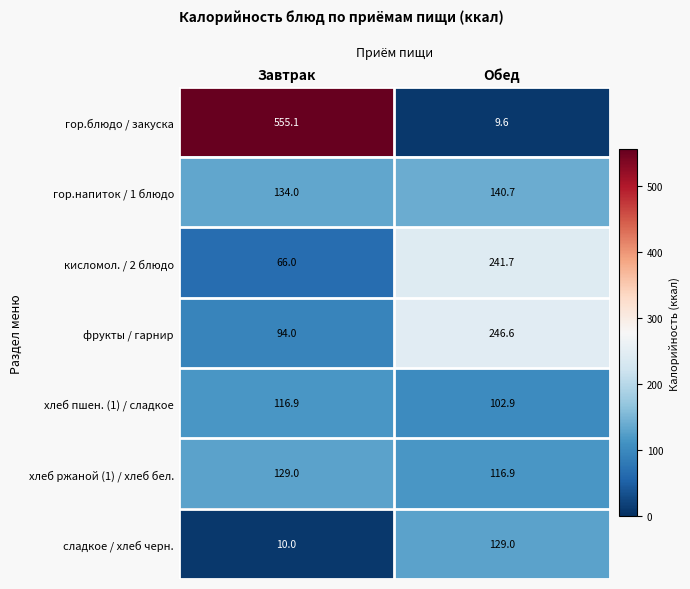

What is the difference between the maximum and minimum values in the сладкое / хлеб черн. series?

119.0